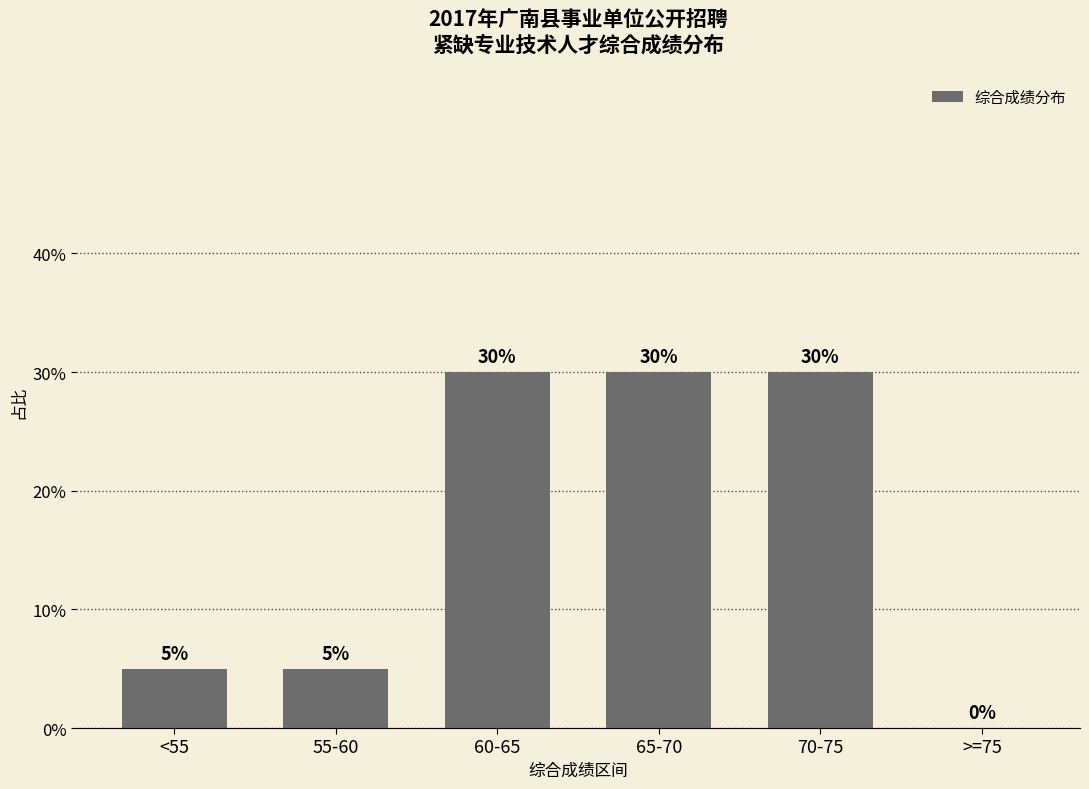

How many distinct data groups are displayed?

1